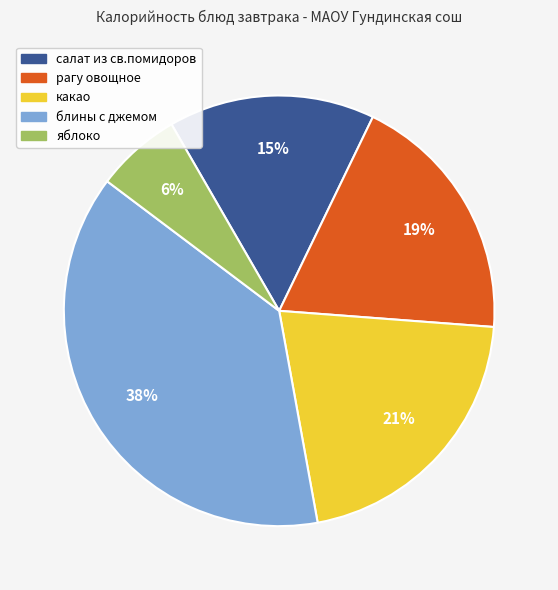

Is it true that яблоко is 1% of the pie?

False